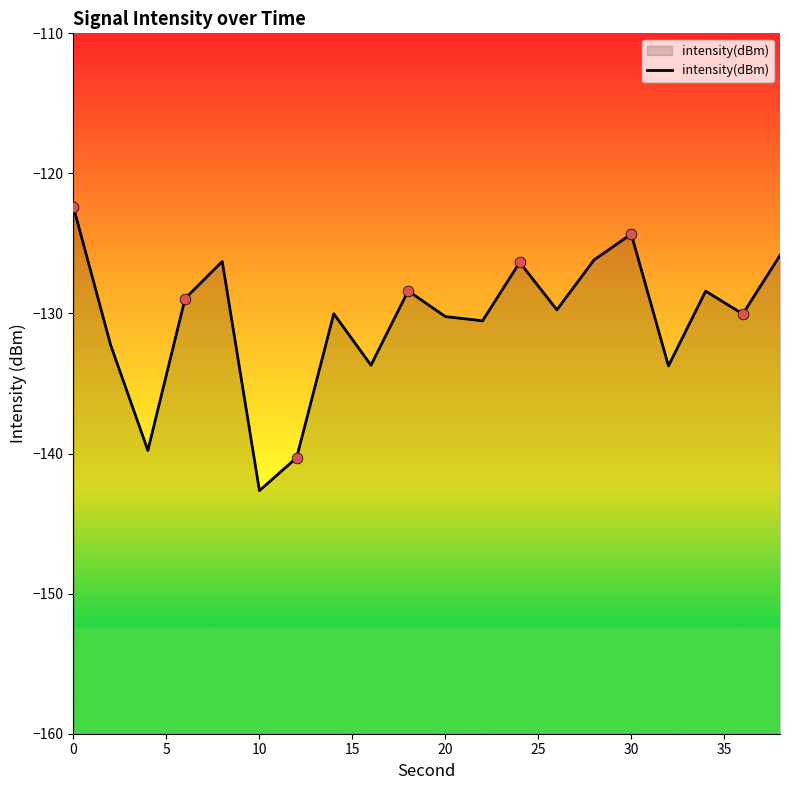

Between 10 and 10, which is larger?

10